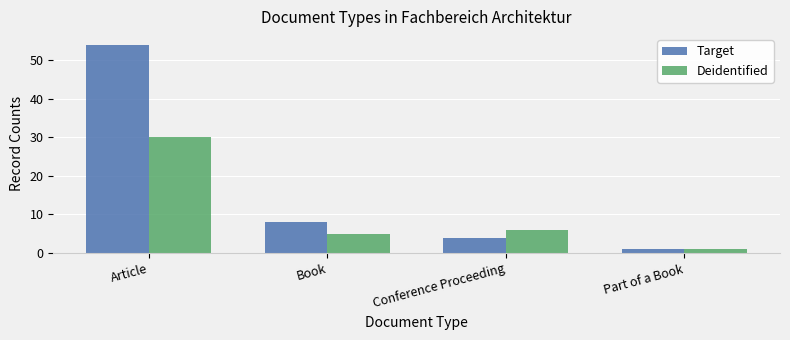

The Deidentified series shows 5 at Book. True or false?

True